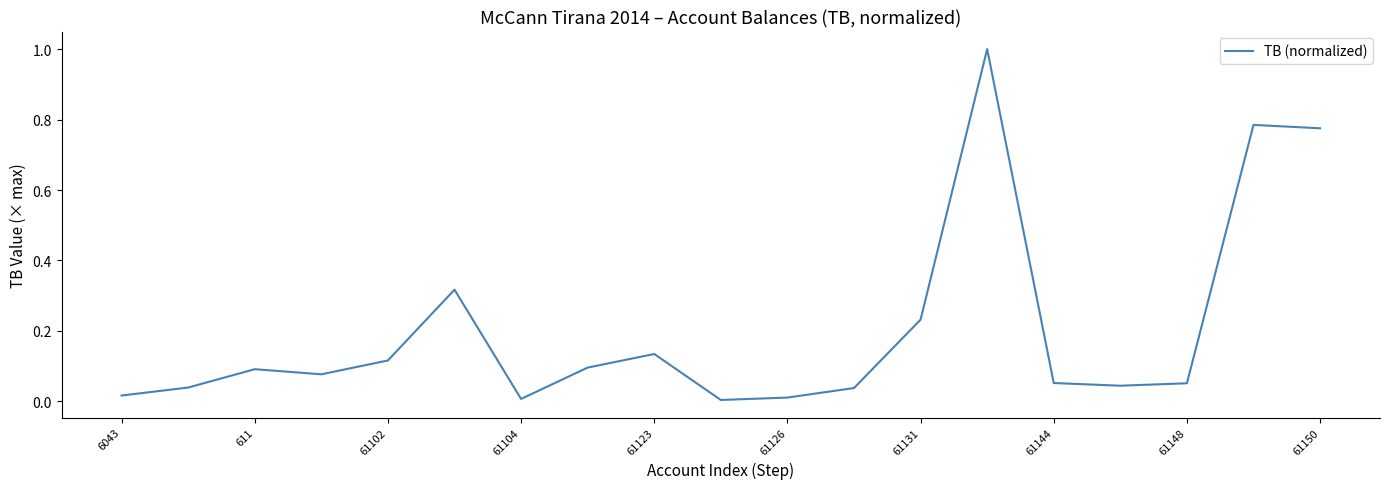

What is the difference between the maximum and minimum values?

1.0